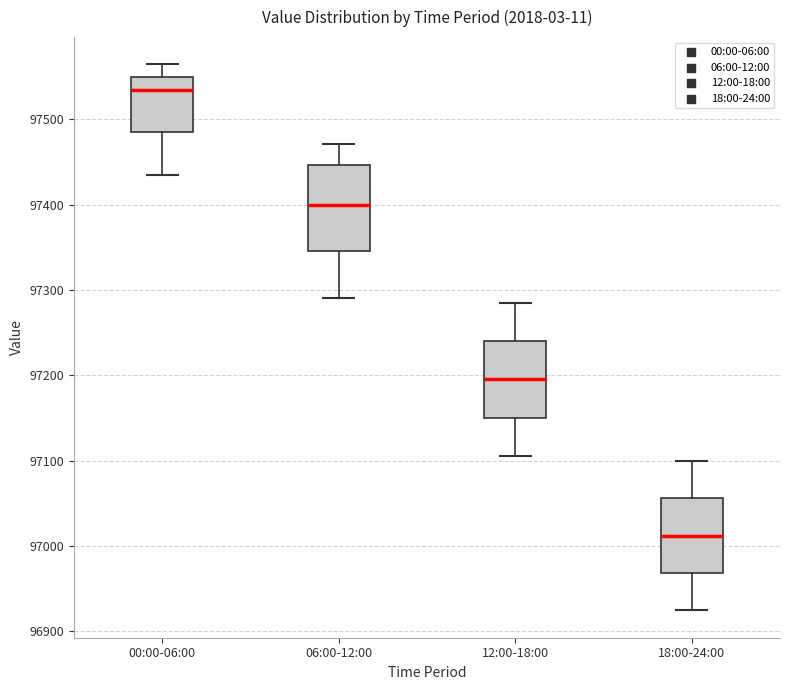

Where does the lower whisker of the box for 18:00-24:00 end on the y-axis? The values are not printed on the chart, so give them approximately, as read against the axis.

96920